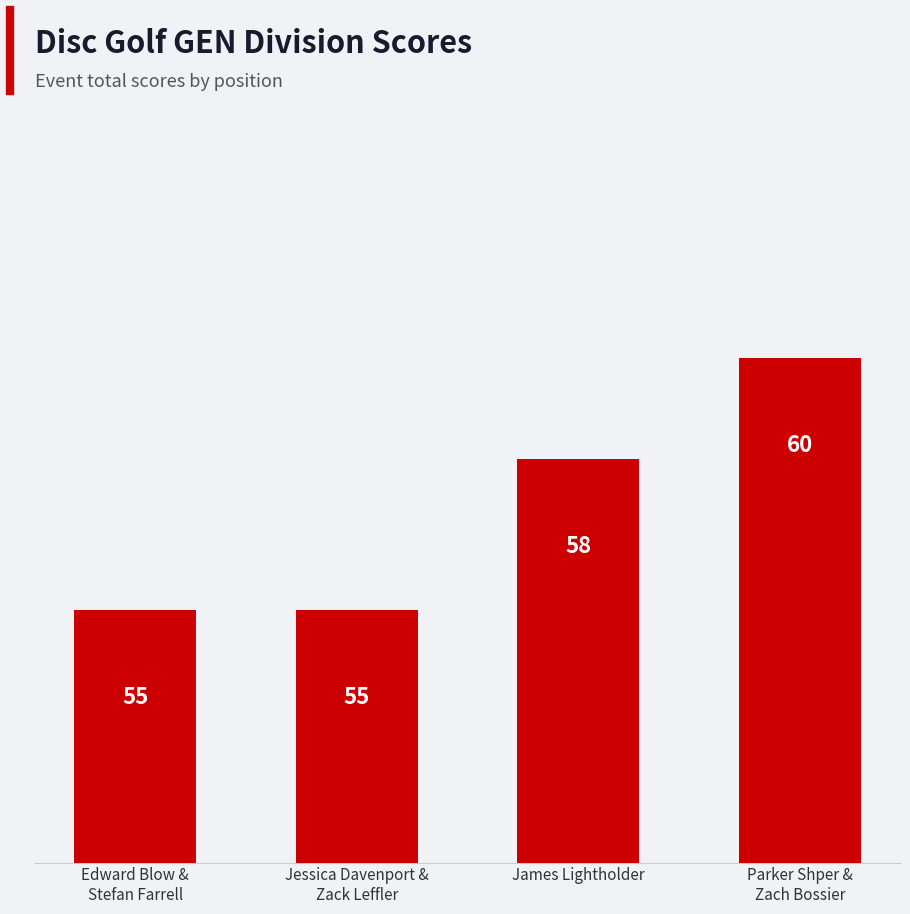

What is the value of the 3rd bar from the left?

58